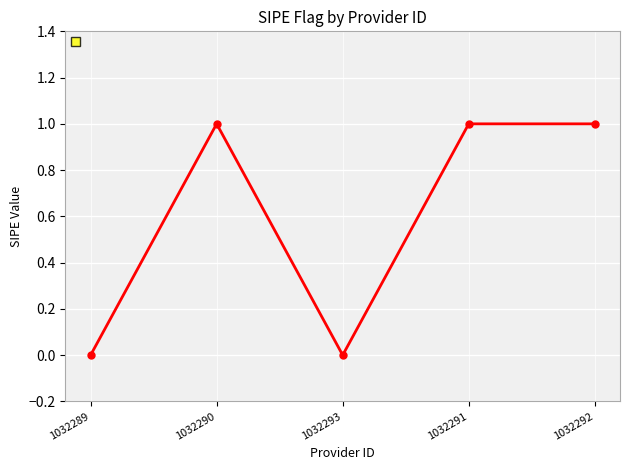

Read the value at 1032291.

1